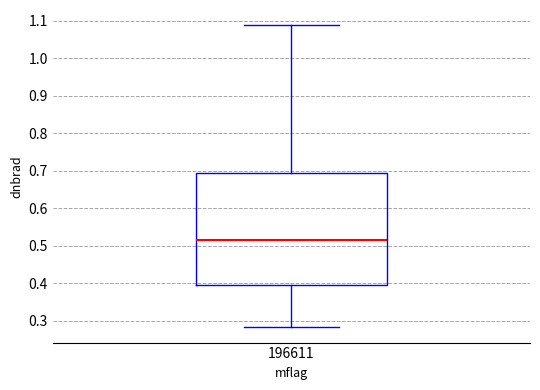

Where does the lower whisker of the box at x = 196611 end on the y-axis? The values are not printed on the chart, so give them approximately, as read against the axis.

0.28